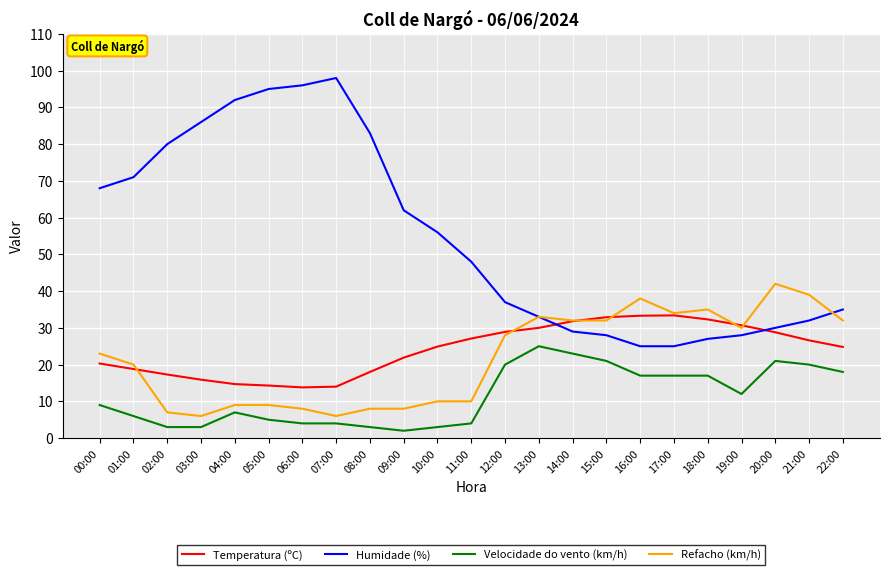

True or false: Temperatura (ºC) and Velocidade do vento (km/h) cross at least once.

False